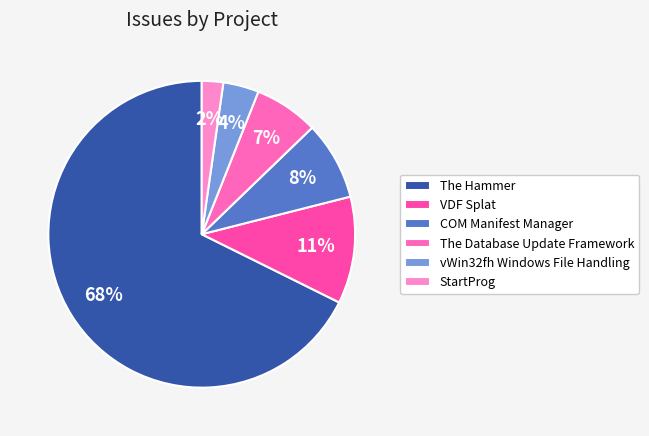

How many segments does this pie chart have?

6